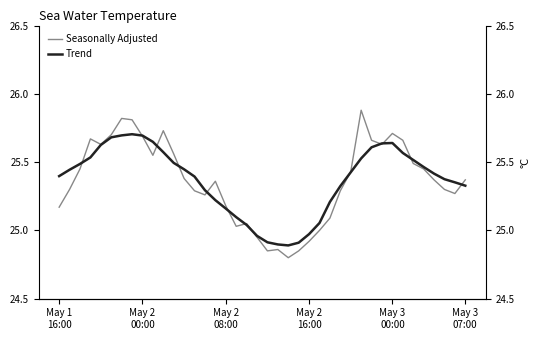

In Trend, how many points are lower than both neighbors (excluding endpoints)?

1